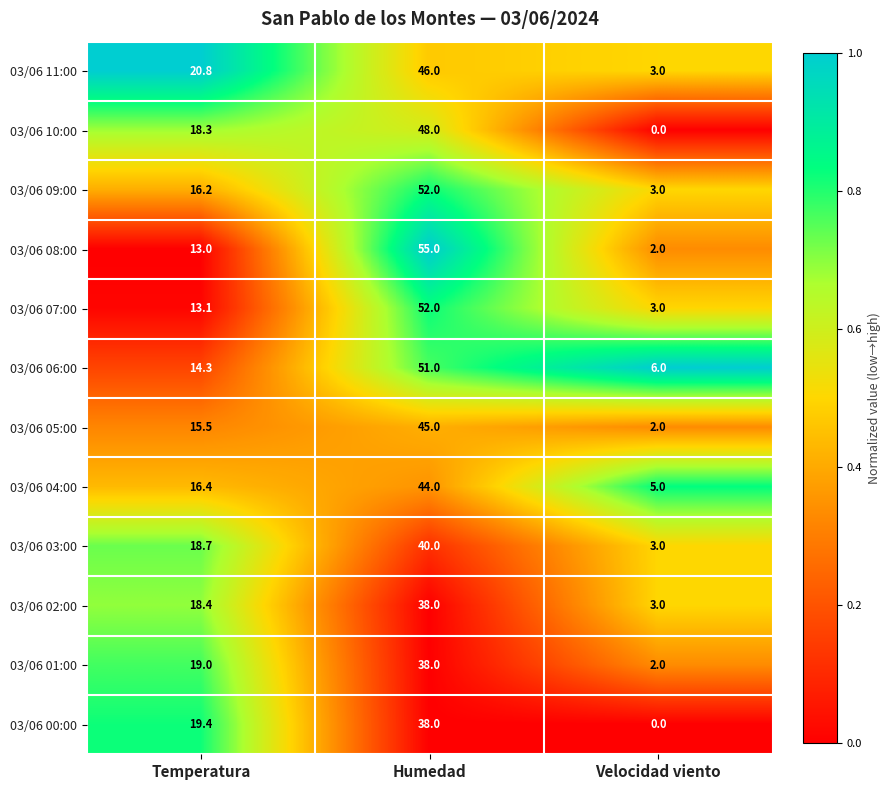

At which category does the chart reach its peak across all series?

Humedad